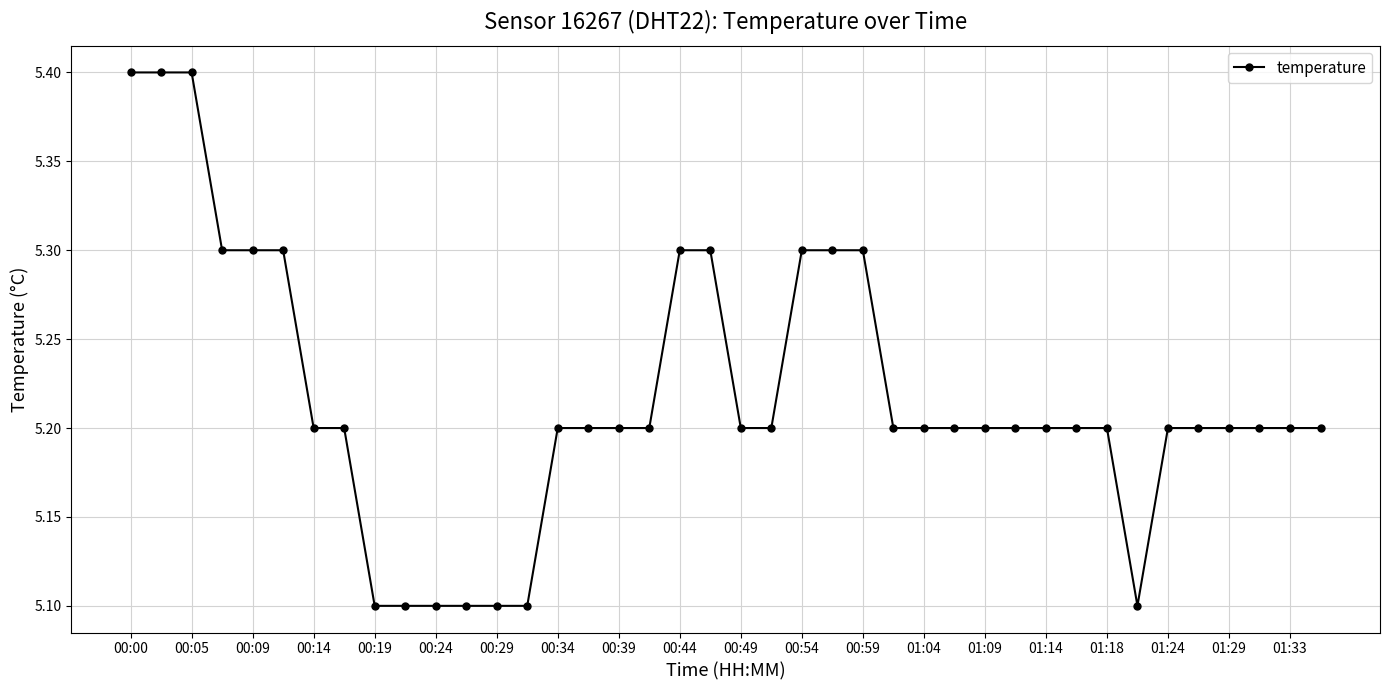

What is the greatest value displayed?

5.4